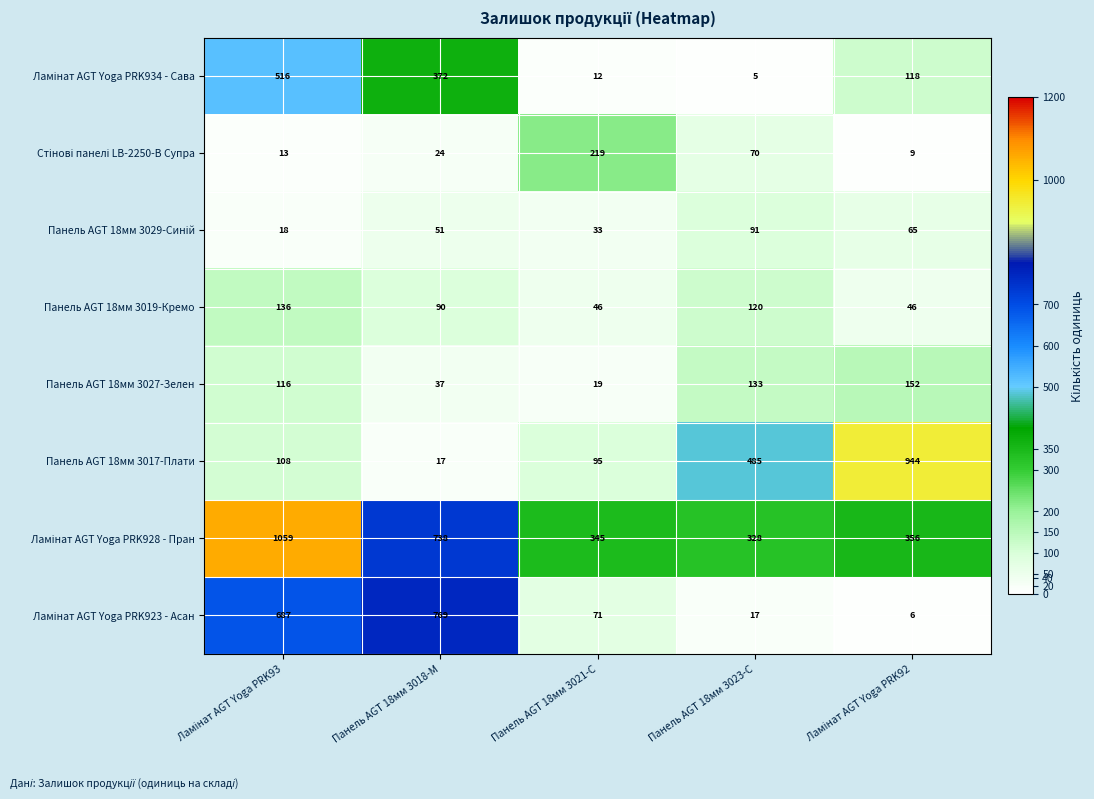

At how many categories does at least one series exceed 734?

3